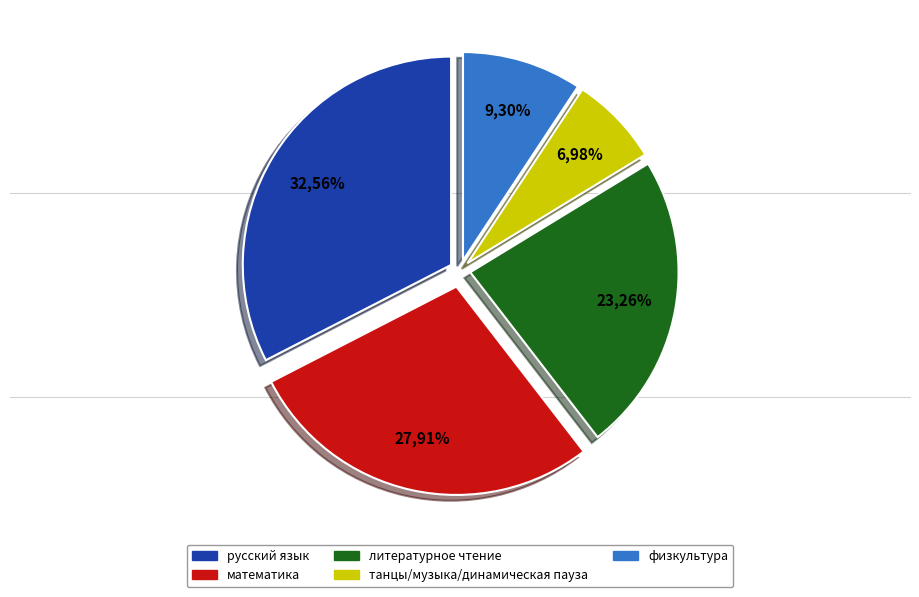

Which category has the biggest portion of the pie?

русский язык